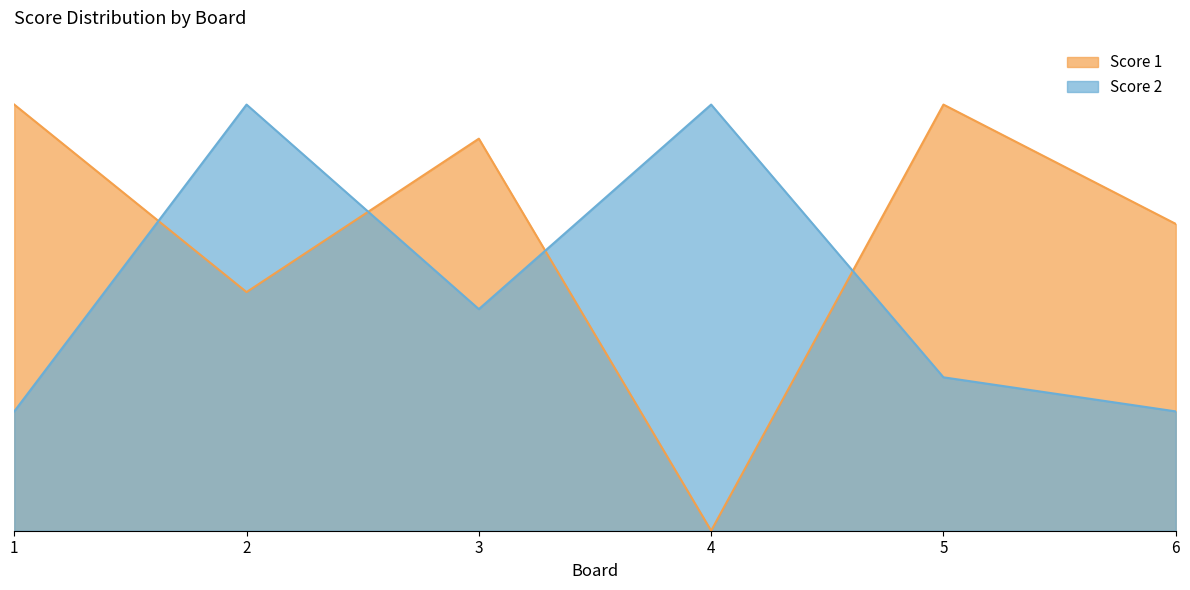

How many values in the Score 2 series exceed 13?

2